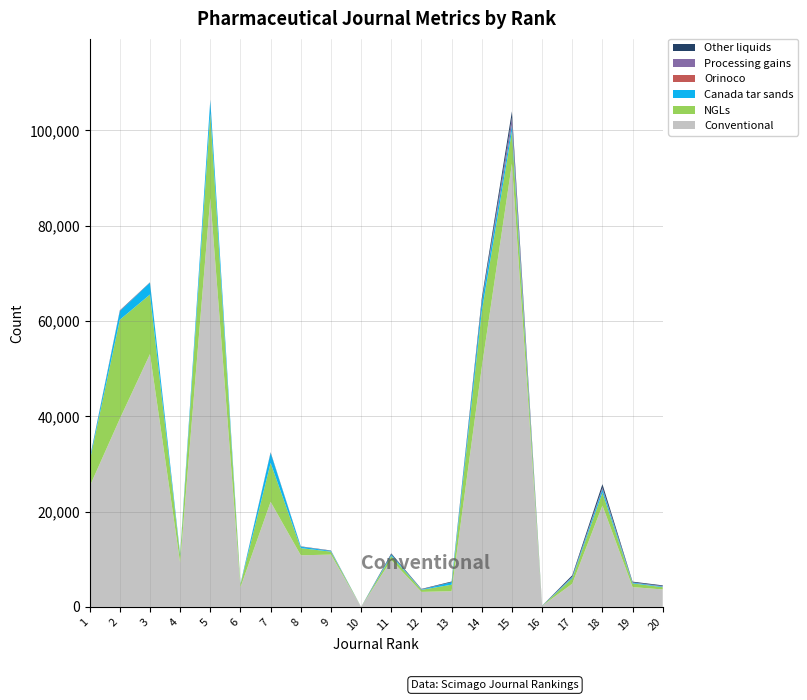

Reading left to right, list all the values displayed in this chart.

Conventional: 25276	39471	53054	9245	85781	4108	22035	10829	10975	0	9826	3146	3291	50281	93008	202	4861	21271	4156	3660
NGLs: 5268	20798	12506	1534	17820	566	8181	1505	621	0	876	434	1372	11737	6858	16	1166	2724	781	477
Canada tar sands: 358	1786	2492	277	2776	84	2109	314	153	0	291	77	521	1878	1277	17	237	710	154	130
Orinoco: 14	10	4	4	6	7	3	3	4	0	2	5	2	6	5	1	4	3	5	3
Processing gains: 27	70	21	15	9	29	33	21	32	0	43	38	0	159	1553	6	89	340	52	113
Other liquids: 94	86	42	38	45	39	90	44	58	0	197	78	143	713	1305	17	288	721	155	139